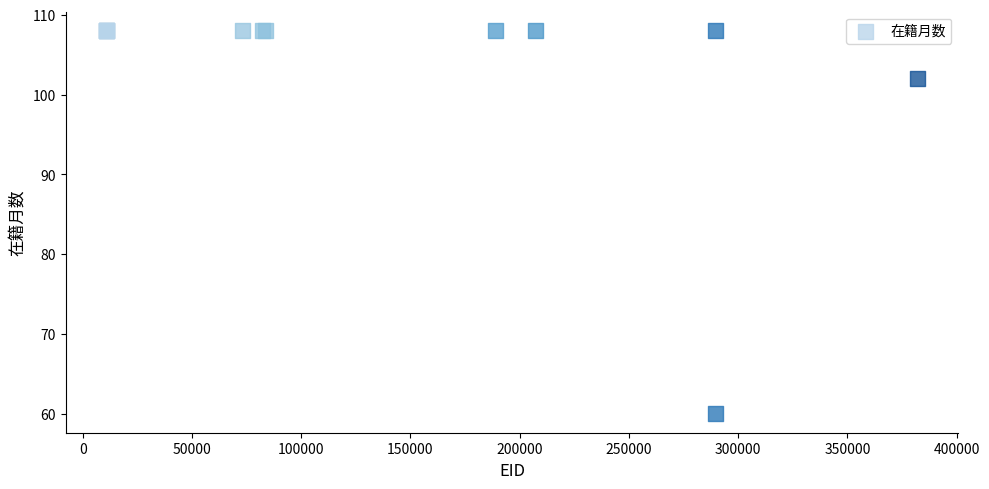

What Y value in the scatter plot is closest to 84?

102